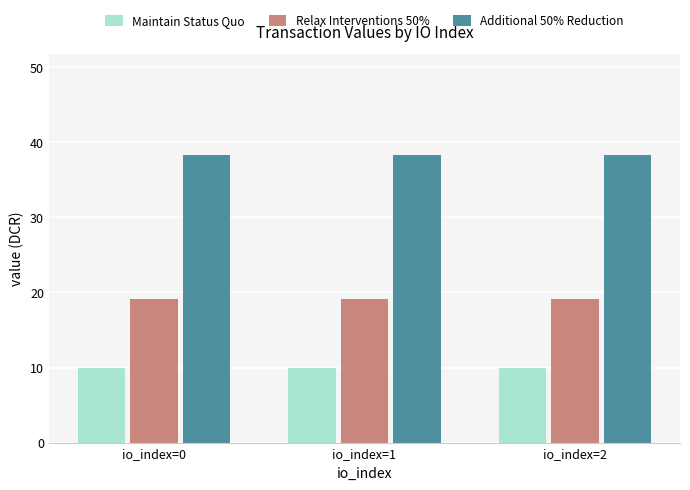

How many categories are shown in the chart?

3